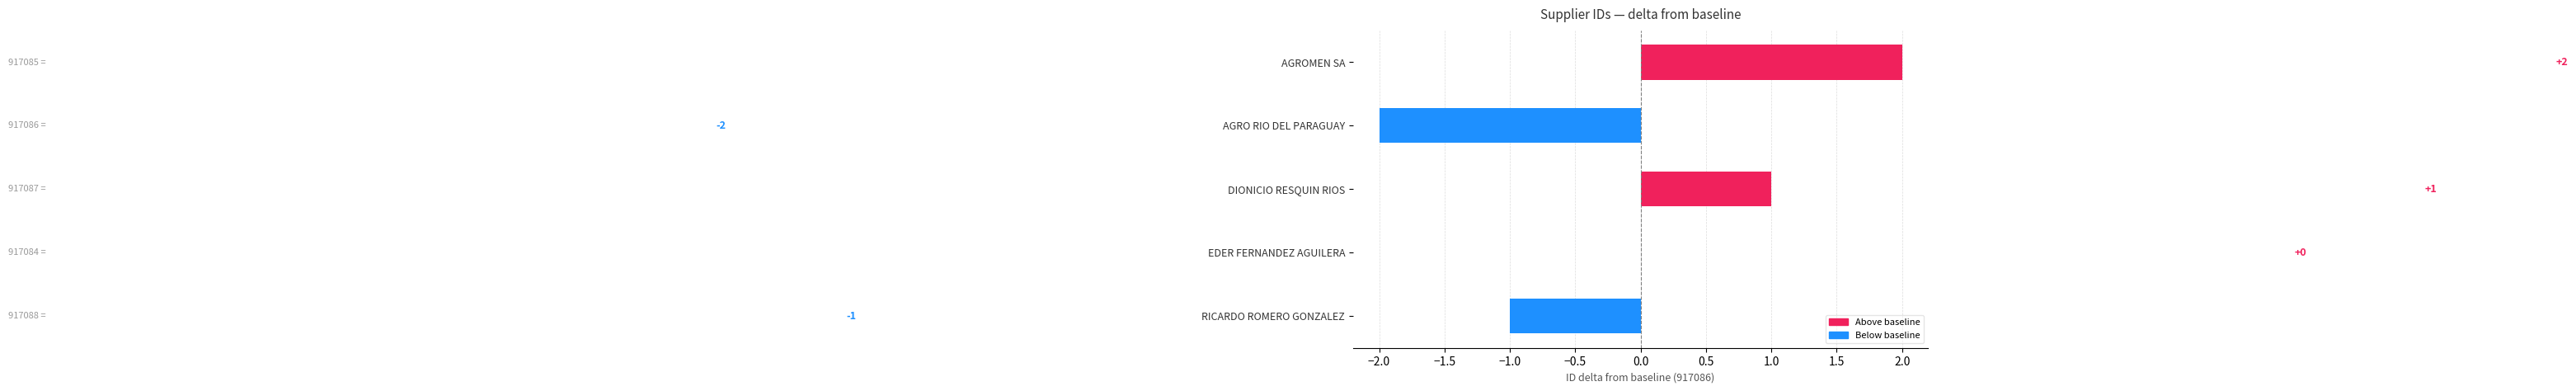

What is the greatest value displayed?

2